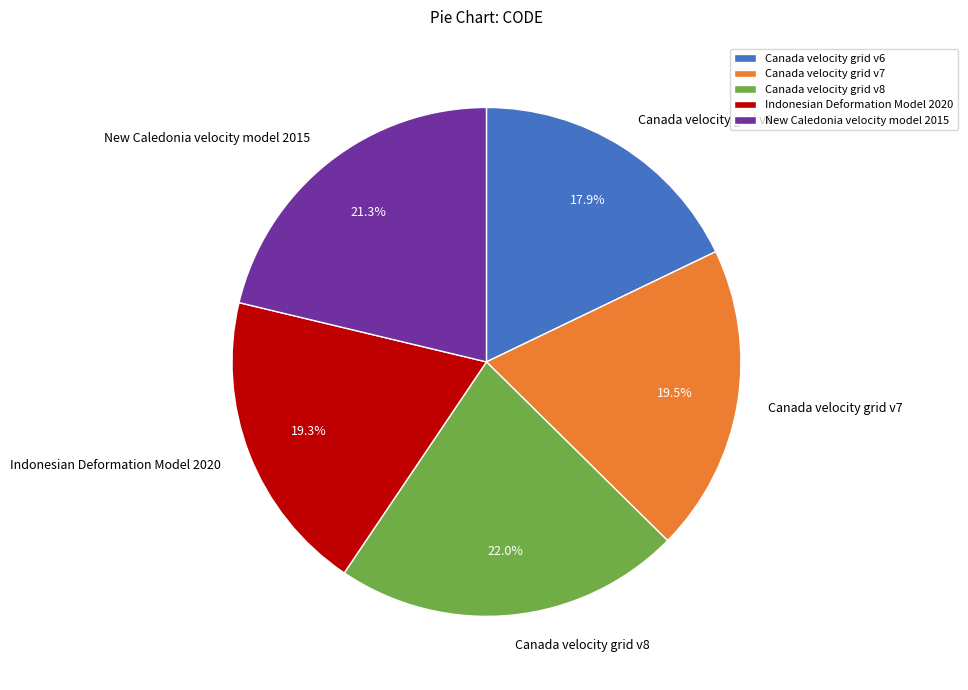

What portion of the pie excludes New Caledonia velocity model 2015?

78.7%